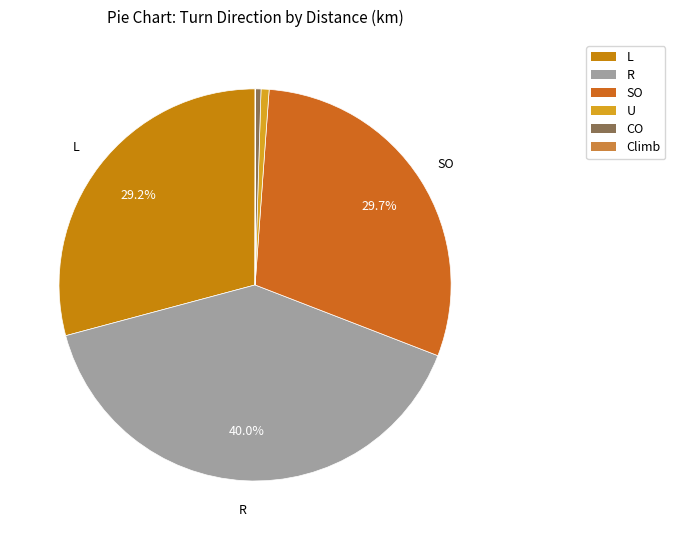

What is the smallest slice in the pie chart?

Climb